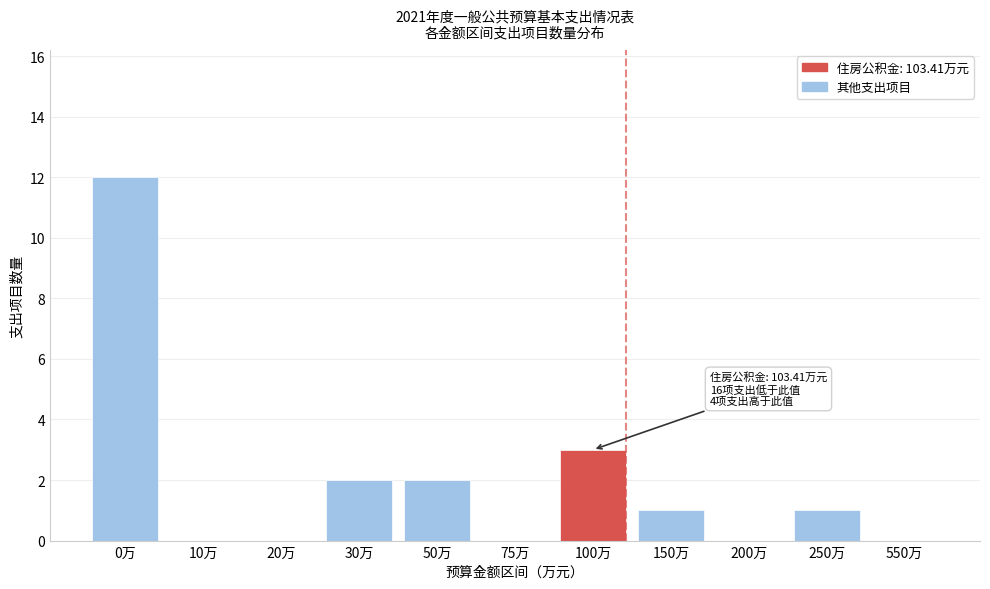

Reading left to right, extract all data points from this chart.

0万=12	10万=0	20万=0	30万=2	50万=2	75万=0	100万=3	150万=1	200万=0	250万=1	550万=0